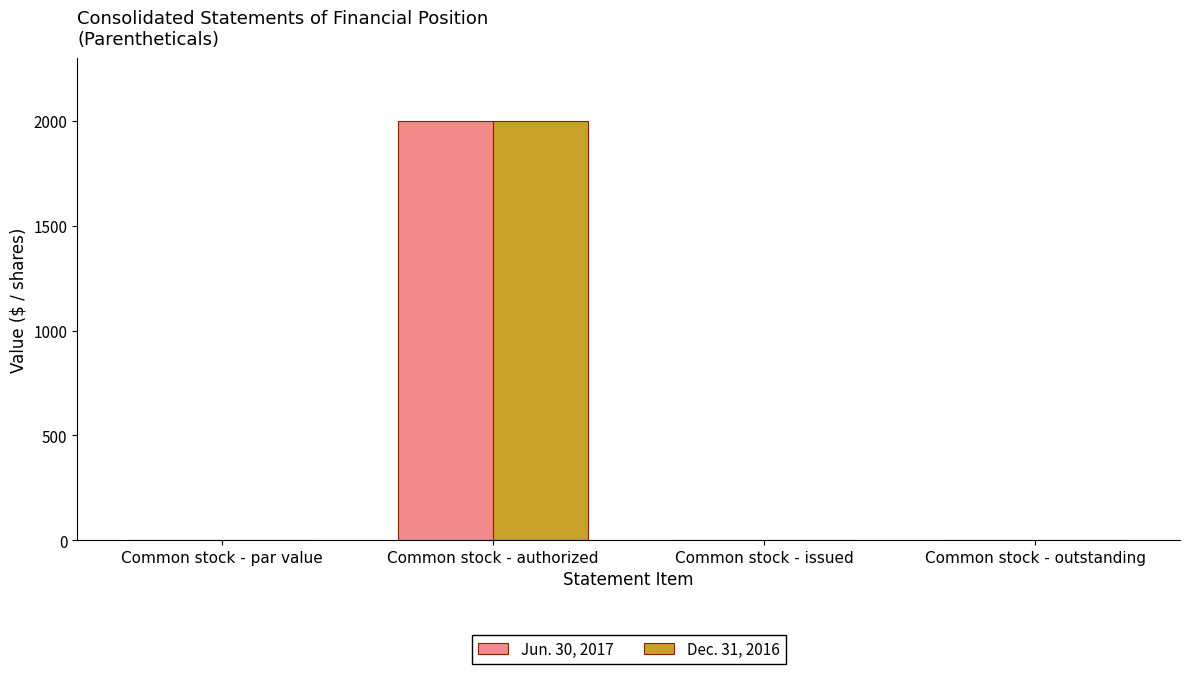

True or false: Jun. 30, 2017 has a value of 1383 at Common stock - authorized.

False